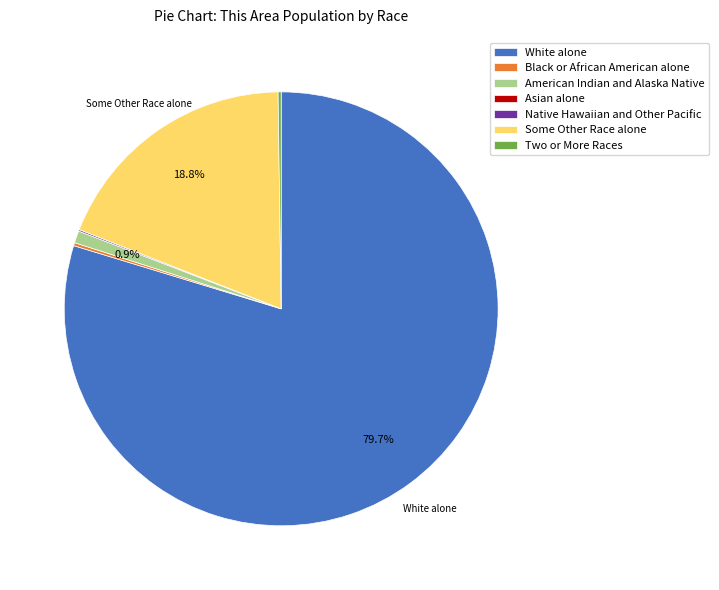

What is the largest slice in the pie chart?

White alone